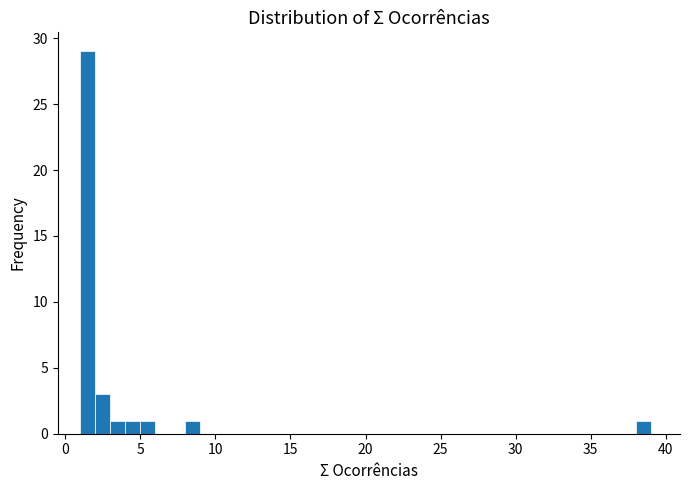

Read against the x-axis, roughly where is the centre of the tallest bar?

1.5